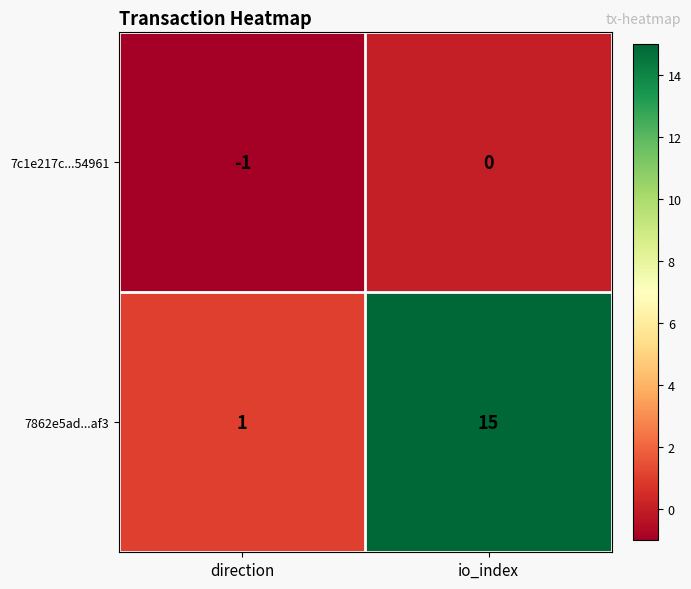

Reading left to right, list all the values displayed in this chart.

7c1e217c...54961: direction=-1	io_index=0
7862e5ad...af3: direction=1	io_index=15